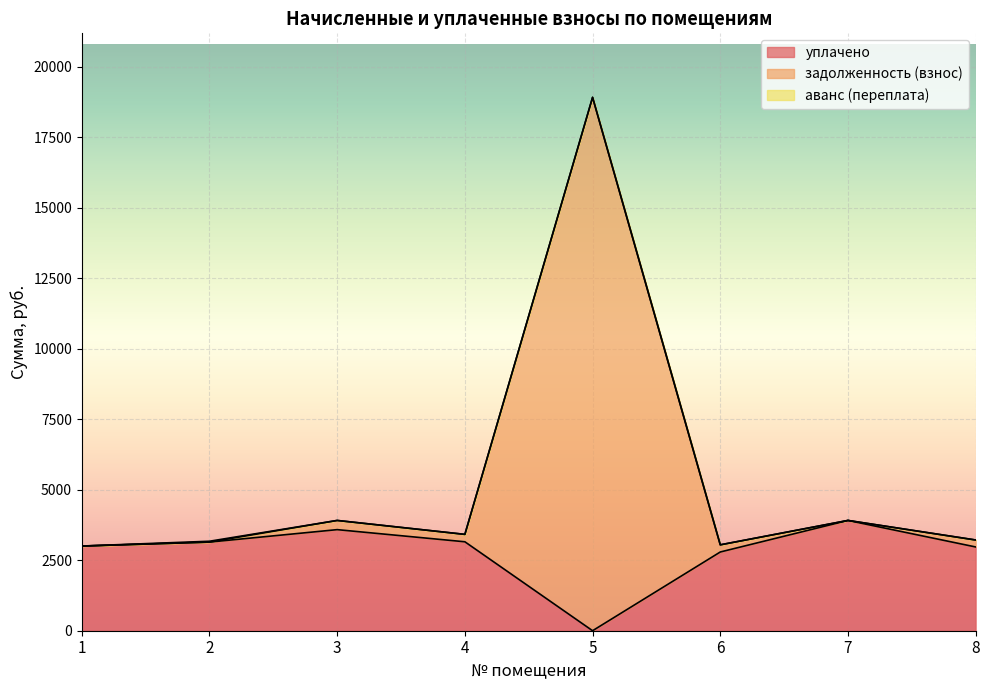

How many lines are shown in the chart?

3